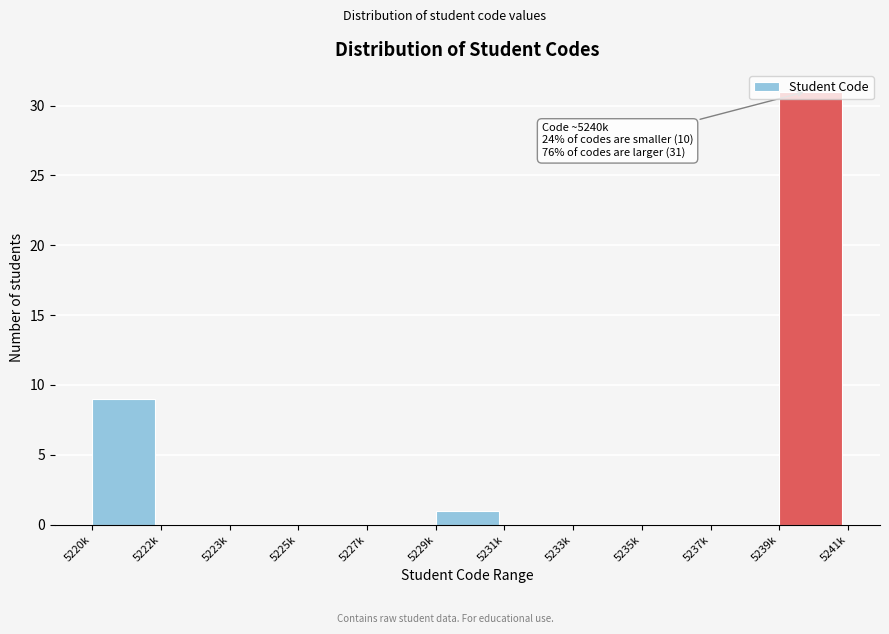

What is the sum of all values?

41